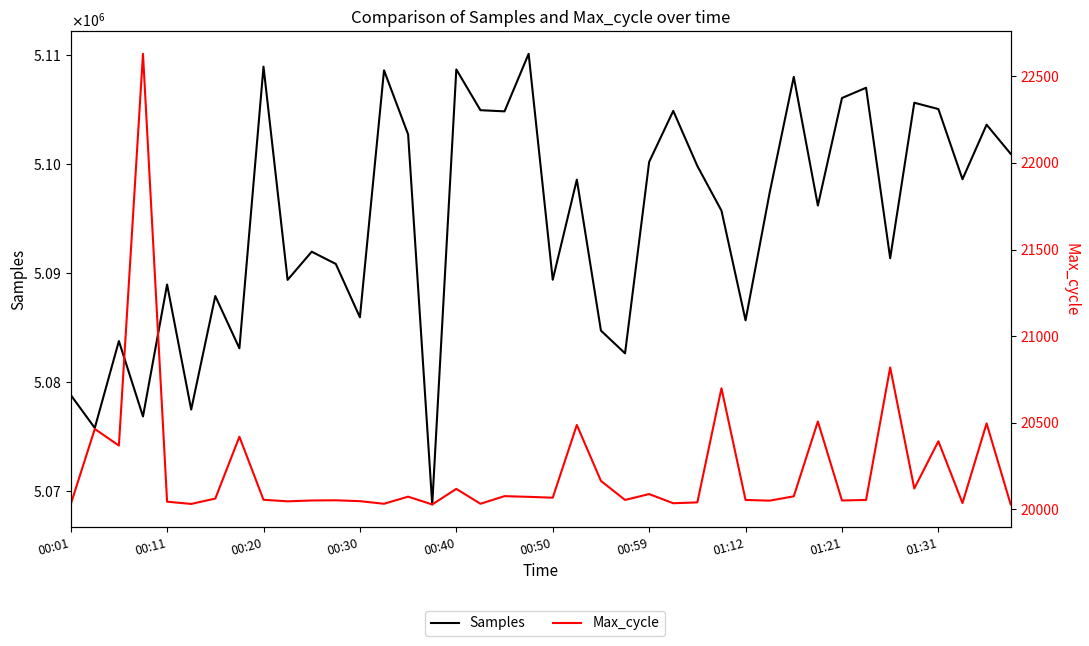

What is the approximate value of Max_cycle at 01:21, to the nearest 100?

20100